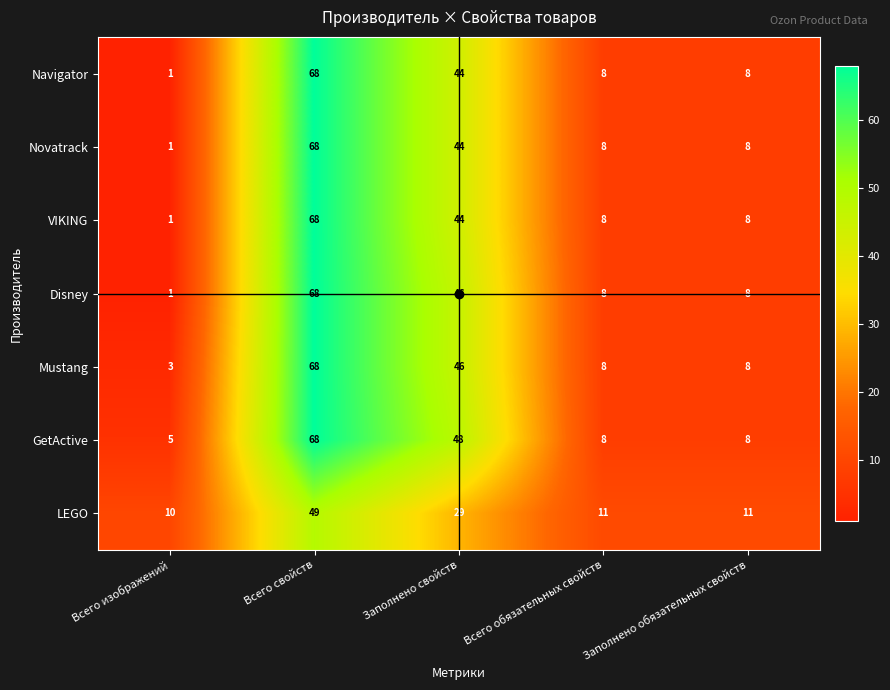

What is the maximum value shown in the chart?

68